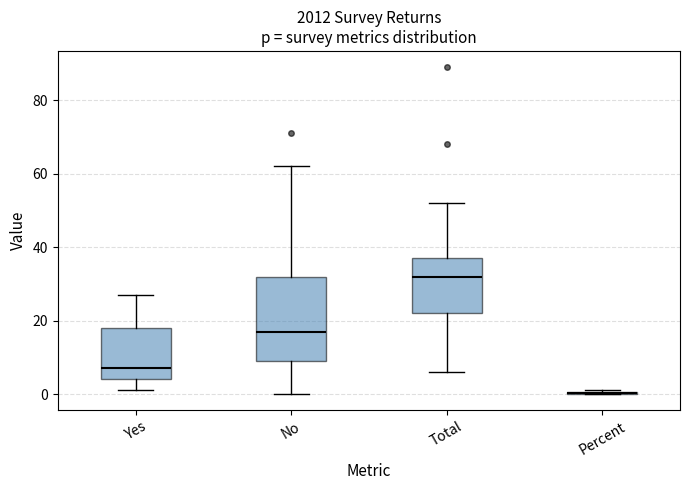

Where is the upper edge of the box for No on the y-axis? The values are not printed on the chart, so give them approximately, as read against the axis.

32